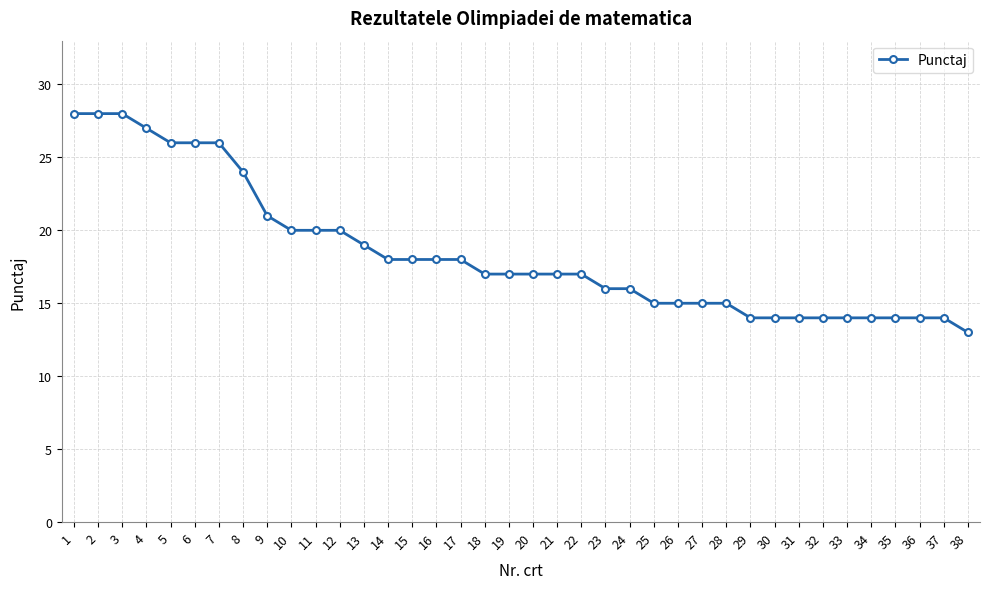

Does the chart display data point markers on the line(s)?

Yes